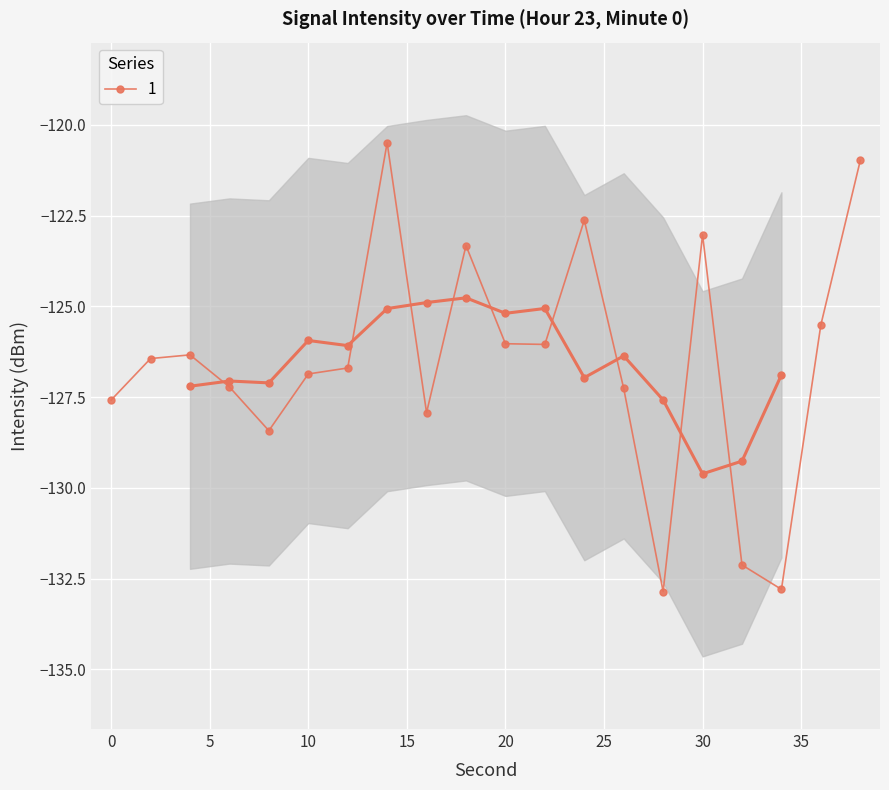

The chart shows a value of -35.9 at 6. True or false?

False